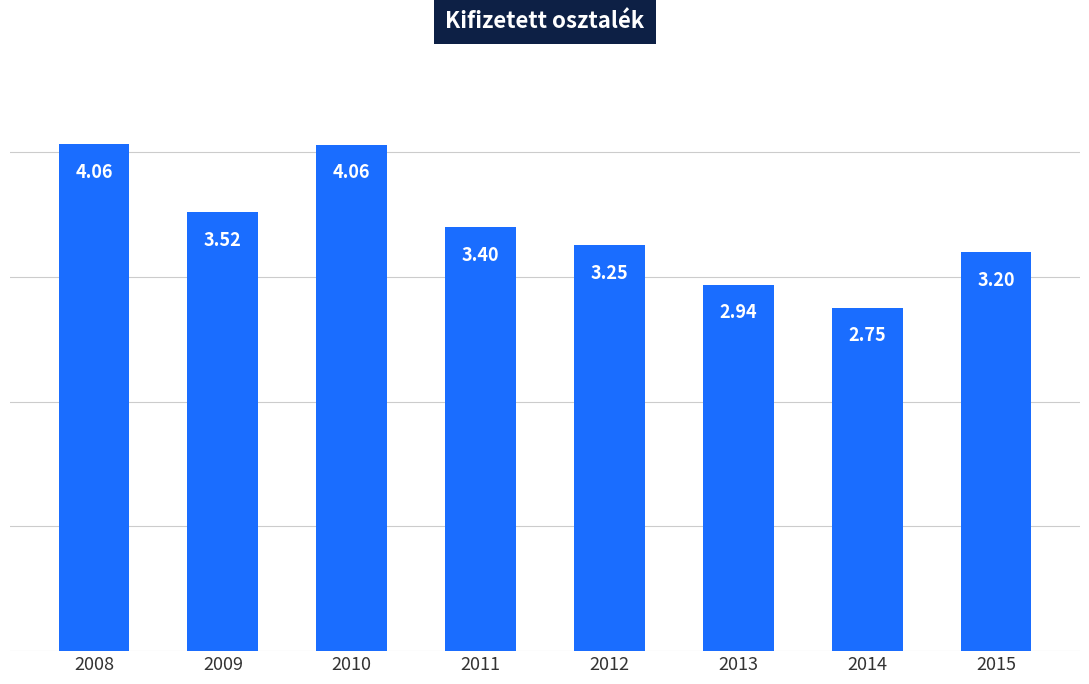

At which label is the value closest to 3?

2013